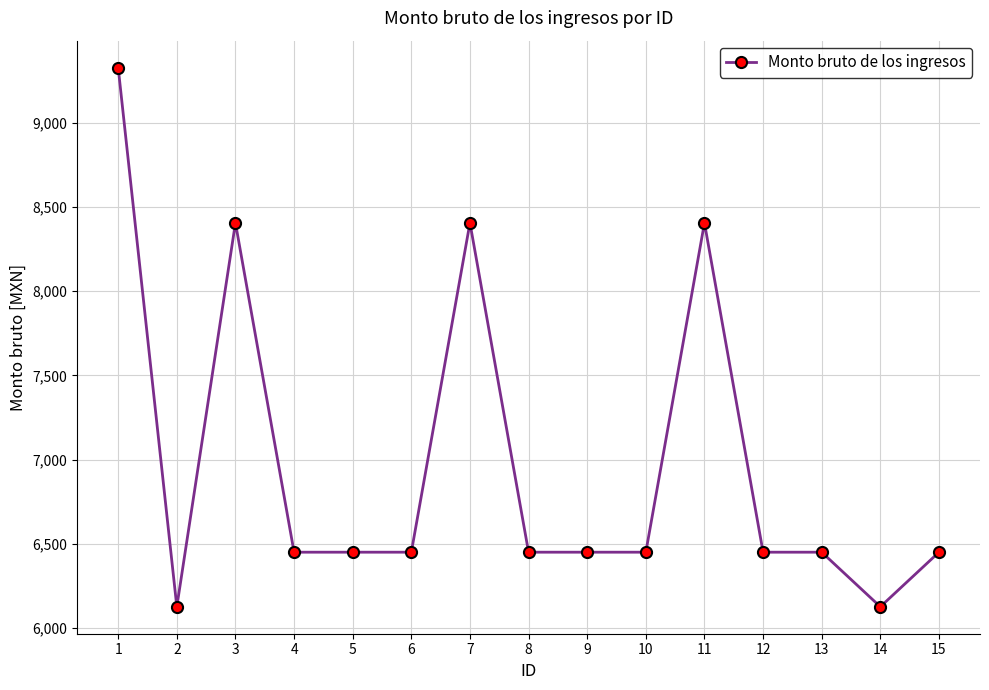

True or false: the data shows 8405 at 11.

True